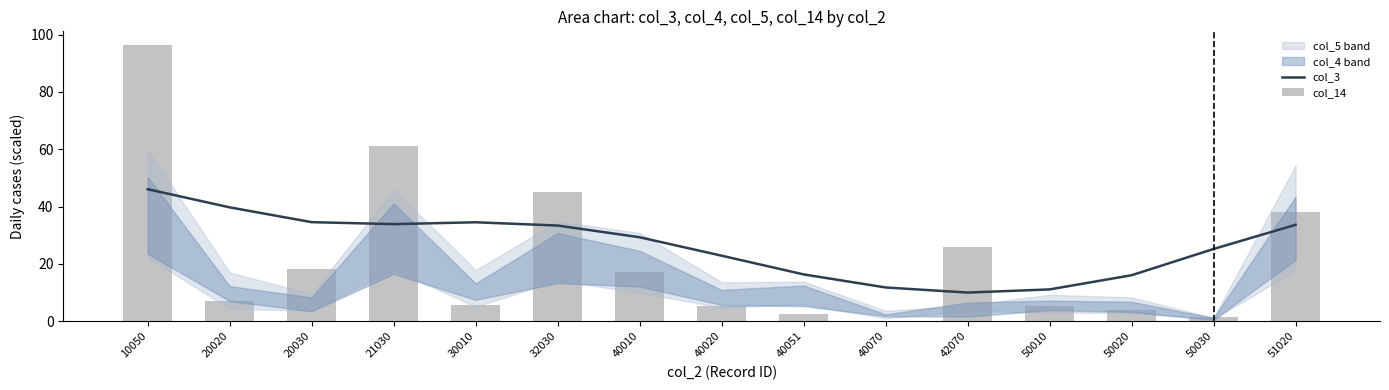

Reading left to right, list all the values displayed in this chart.

col_3: 46.1	39.7	34.6	33.9	34.5	33.4	29.3	22.9	16.3	11.8	10.0	11.1	16.1	25.2	33.7
col_14: 96.3	7.0	18.3	61.0	5.7	45.0	17.3	5.3	2.7	0.0	26.0	5.3	4.0	1.3	38.0